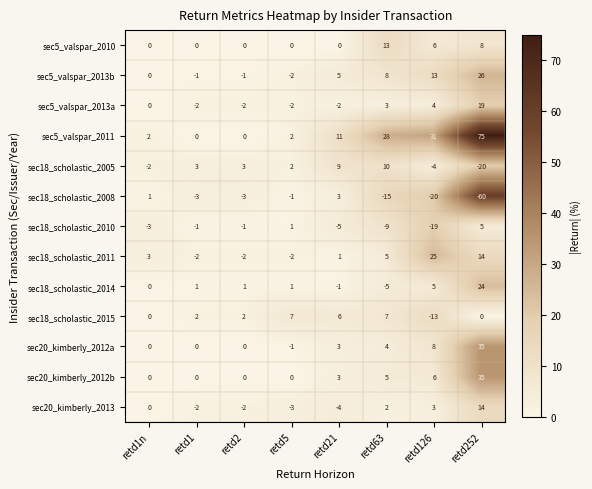

Is it true that sec5_valspar_2013a equals -4 at retd1?

False